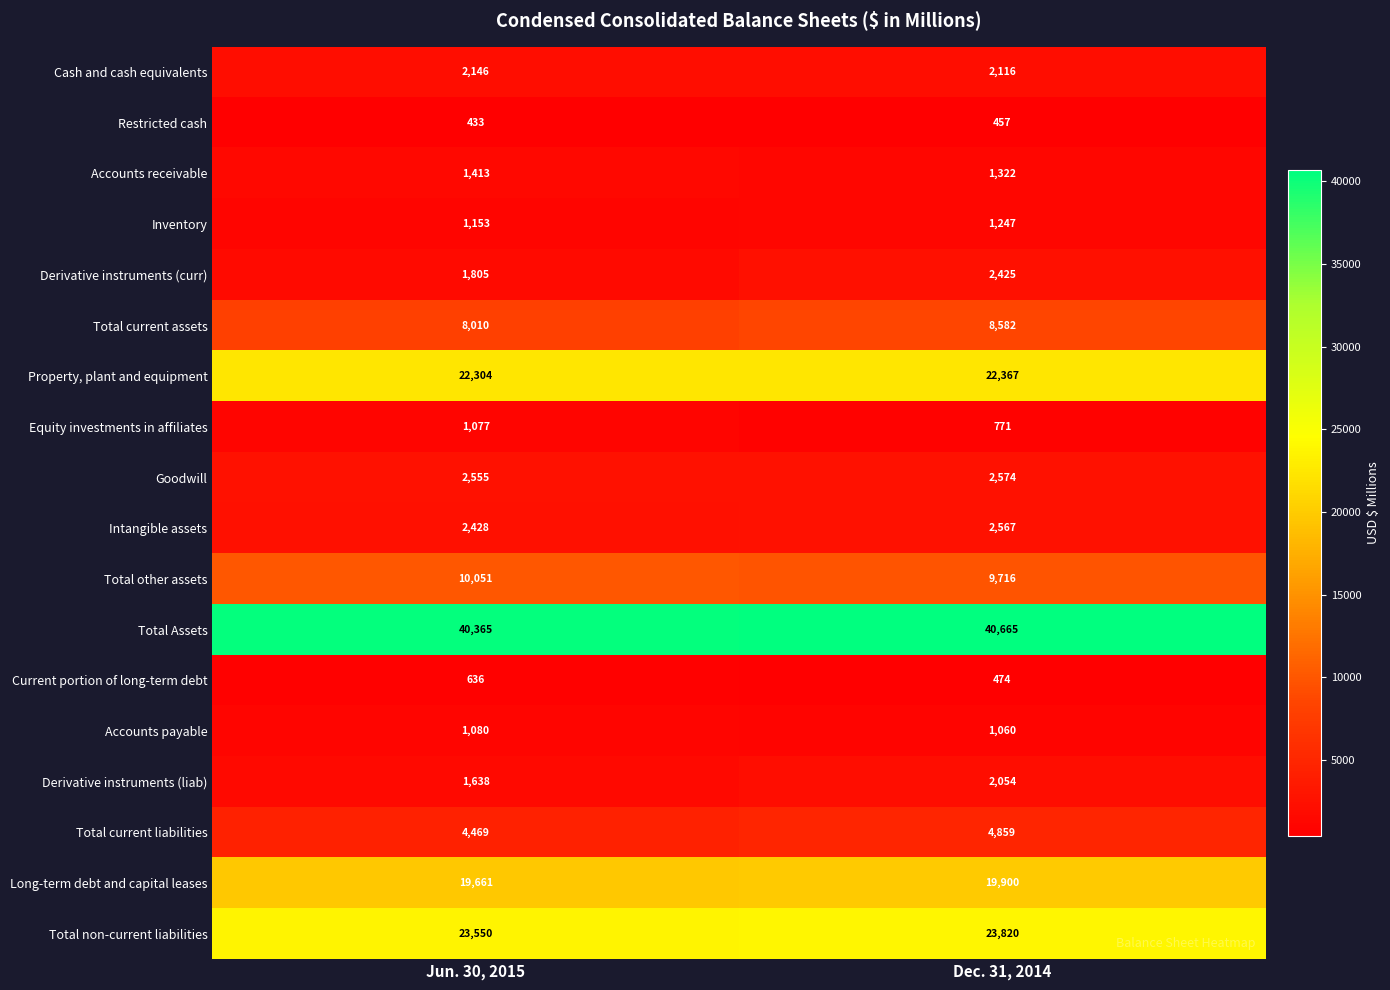

What is the approximate value of Intangible assets at Dec. 31, 2014, to the nearest 50?

2550